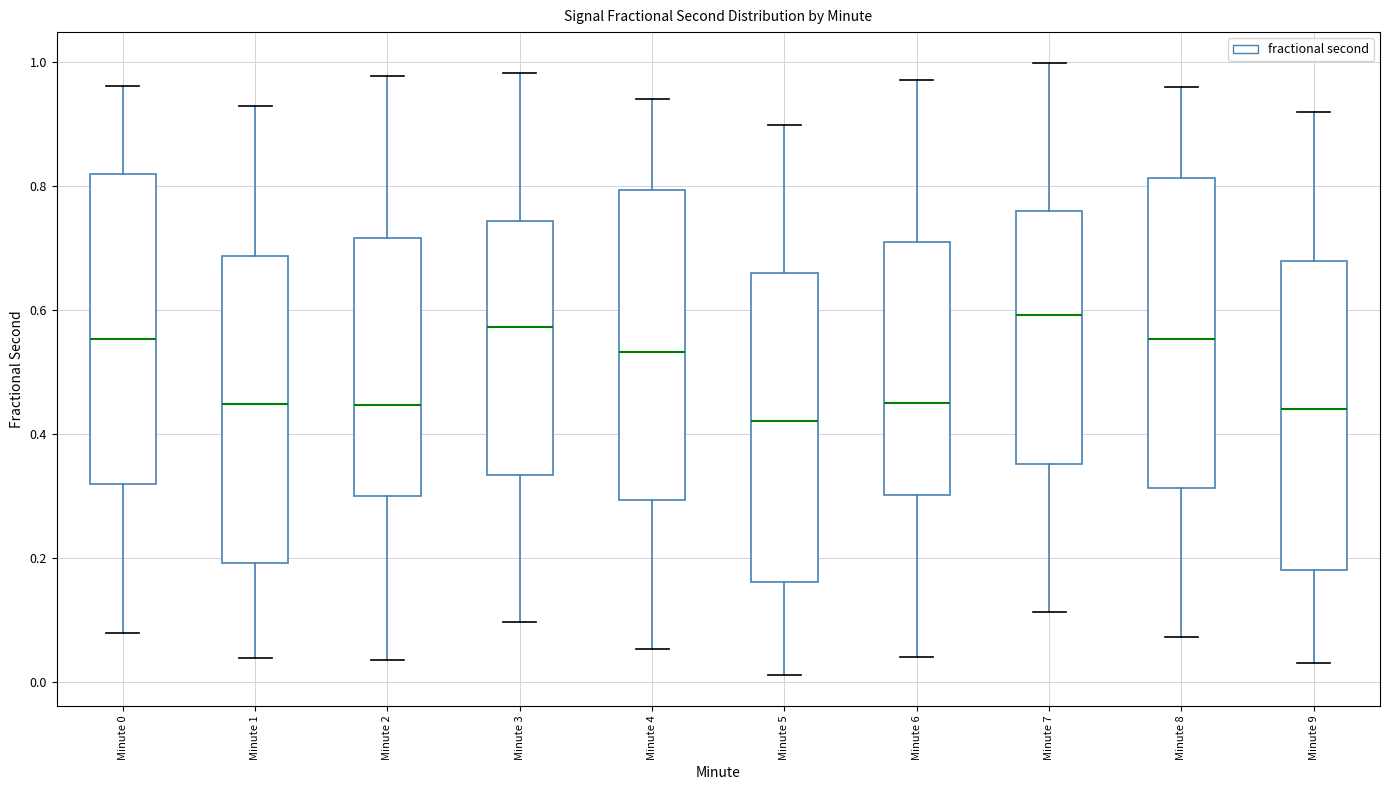

Reading left to right, read every box against the y-axis: the position of its median line, the range the box covers, and the ends of its whiskers. The values are not printed on the chart, so give them approximately, as read against the axis.

Minute 0: median 0.56, box 0.32 to 0.82, whiskers 0.08 to 0.96
Minute 1: median 0.44, box 0.20 to 0.68, whiskers 0.04 to 0.92
Minute 2: median 0.44, box 0.30 to 0.72, whiskers 0.04 to 0.98
Minute 3: median 0.58, box 0.34 to 0.74, whiskers 0.10 to 0.98
Minute 4: median 0.54, box 0.30 to 0.80, whiskers 0.06 to 0.94
Minute 5: median 0.42, box 0.16 to 0.66, whiskers 0.02 to 0.90
Minute 6: median 0.44, box 0.30 to 0.72, whiskers 0.04 to 0.98
Minute 7: median 0.60, box 0.36 to 0.76, whiskers 0.12 to 1.00
Minute 8: median 0.56, box 0.32 to 0.82, whiskers 0.08 to 0.96
Minute 9: median 0.44, box 0.18 to 0.68, whiskers 0.04 to 0.92